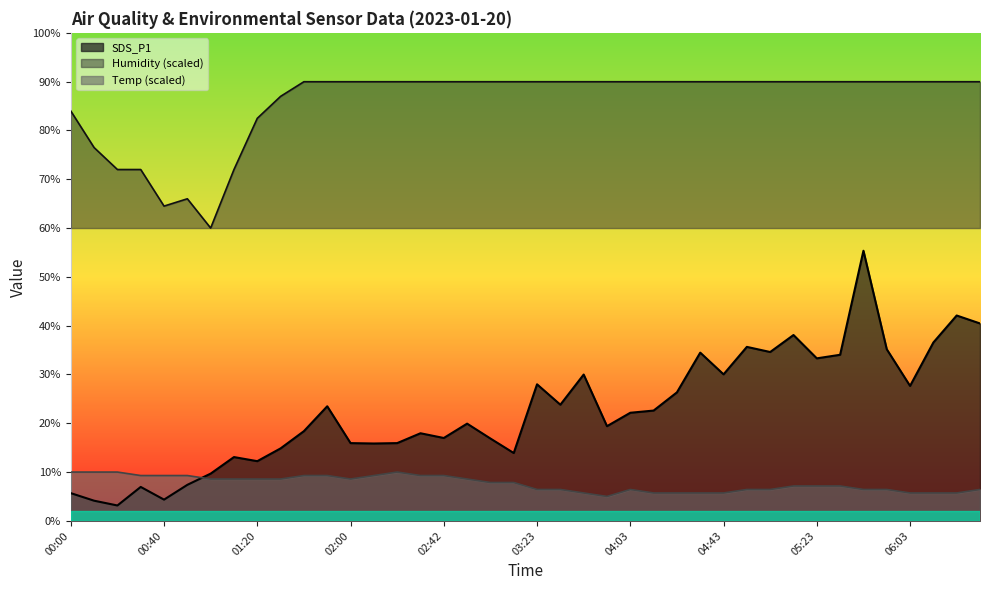

At how many categories does at least one series exceed 83?

32